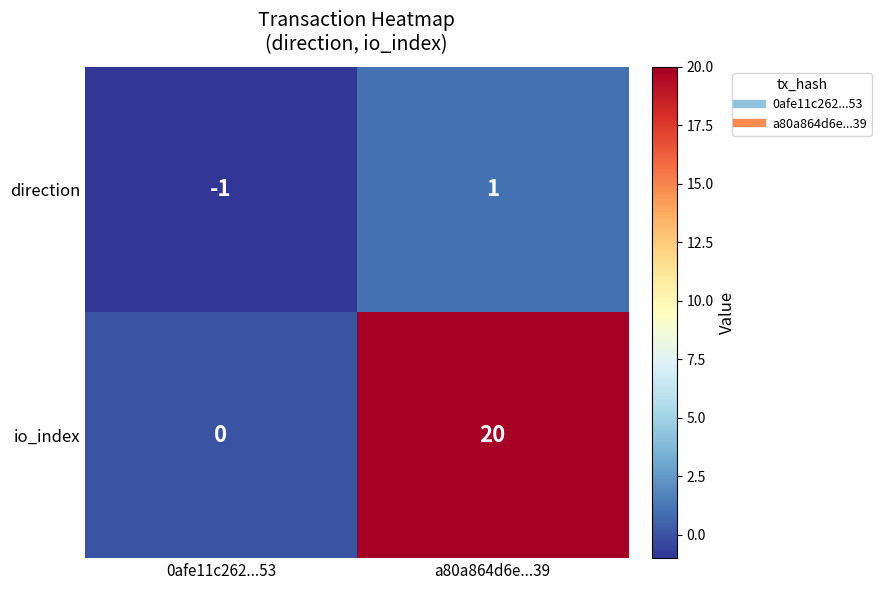

Where is io_index nearest to the value 10?

0afe11c262...53